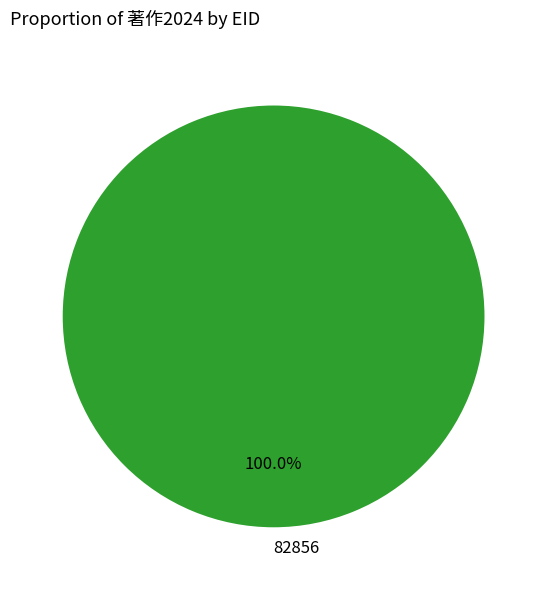

Rank the categories by value from highest to lowest.

82856